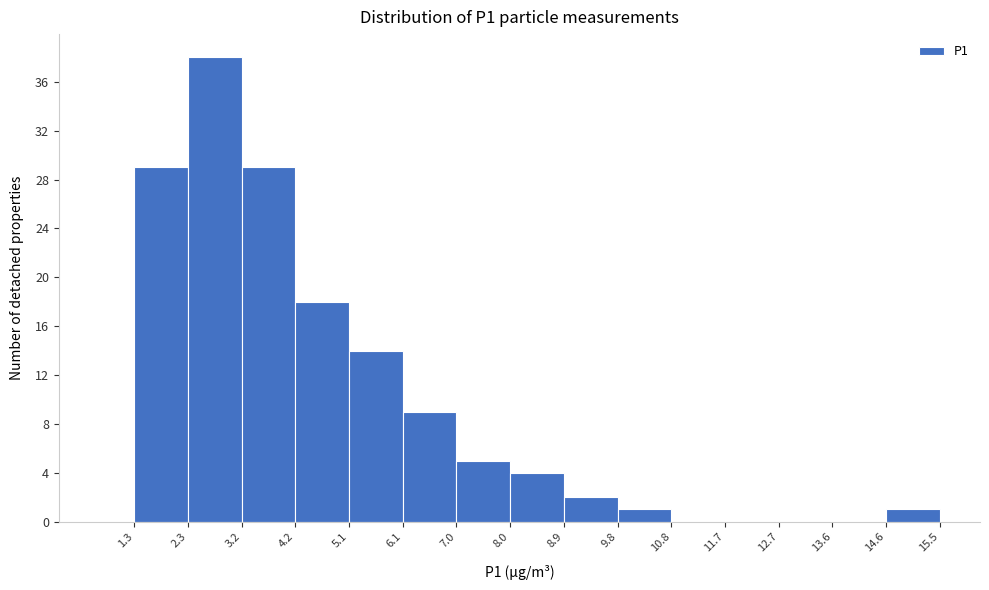

Reading left to right, transcribe this chart: for each bar, give the range it covers on the x-axis and its height. The values are not printed on the chart, so give them approximately, as read against the axis.

1.3 to 2.3: 29
2.3 to 3.2: 38
3.2 to 4.2: 29
4.2 to 5.1: 18
5.1 to 6.1: 14
6.1 to 7.0: 9
7.0 to 8.0: 5
8.0 to 8.9: 4
8.9 to 9.8: 2
9.8 to 10.8: 1
10.8 to 11.7: 0
11.7 to 12.7: 0
12.7 to 13.6: 0
13.6 to 14.6: 0
14.6 to 15.5: 1